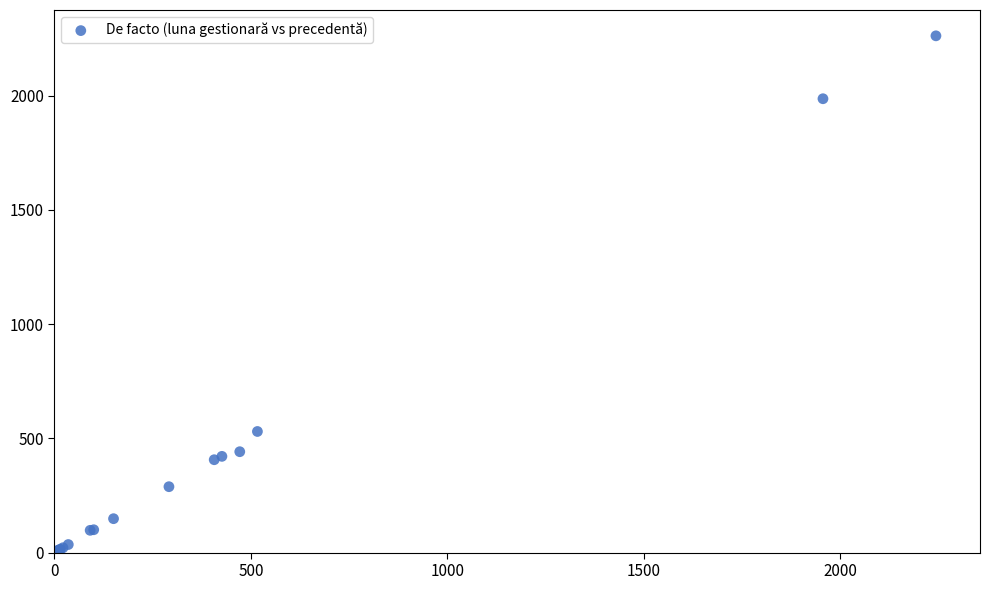

What Y value in the scatter plot is closest to 1131?

530.2